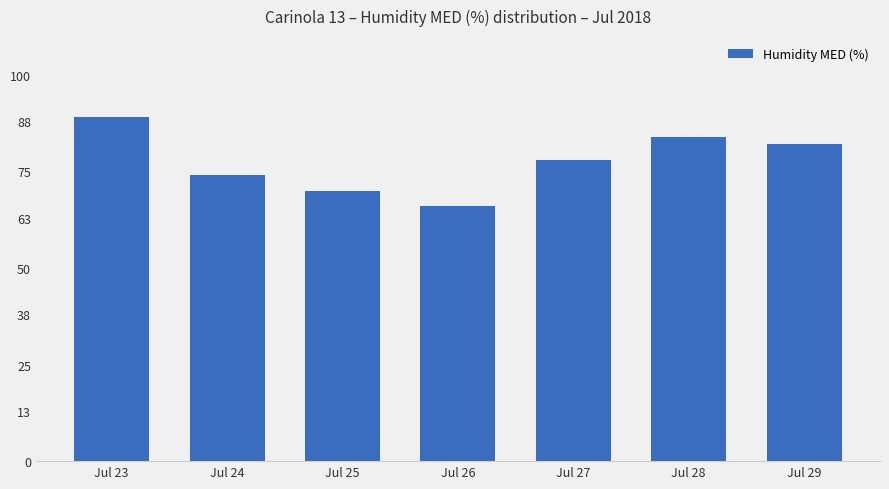

What is the difference between the values at Jul 26 and Jul 25?

4